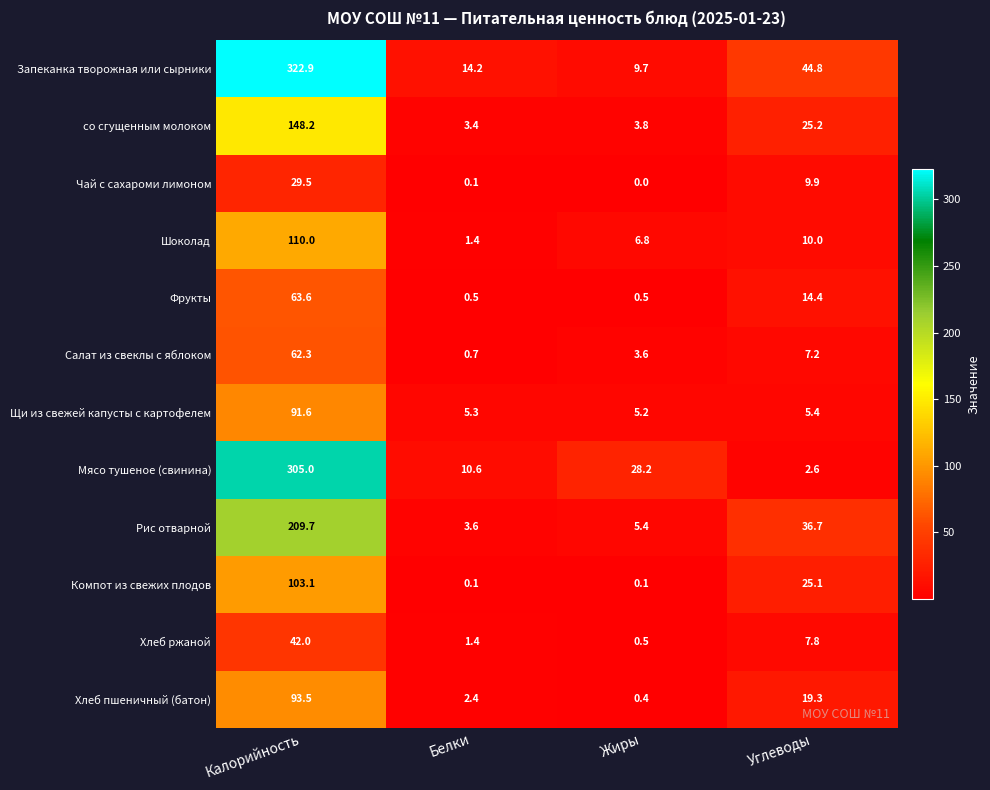

At which label does Запеканка творожная или сырники first exceed 44?

Калорийность